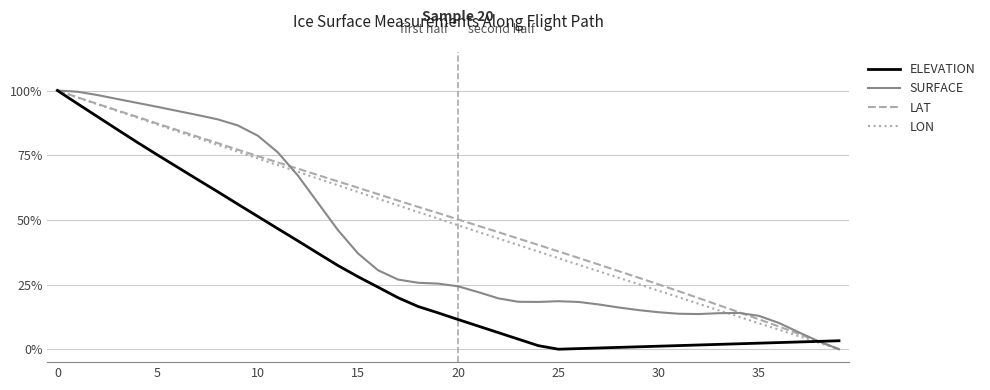

What are all the series names shown in the legend?

ELEVATION, SURFACE, LAT, LON